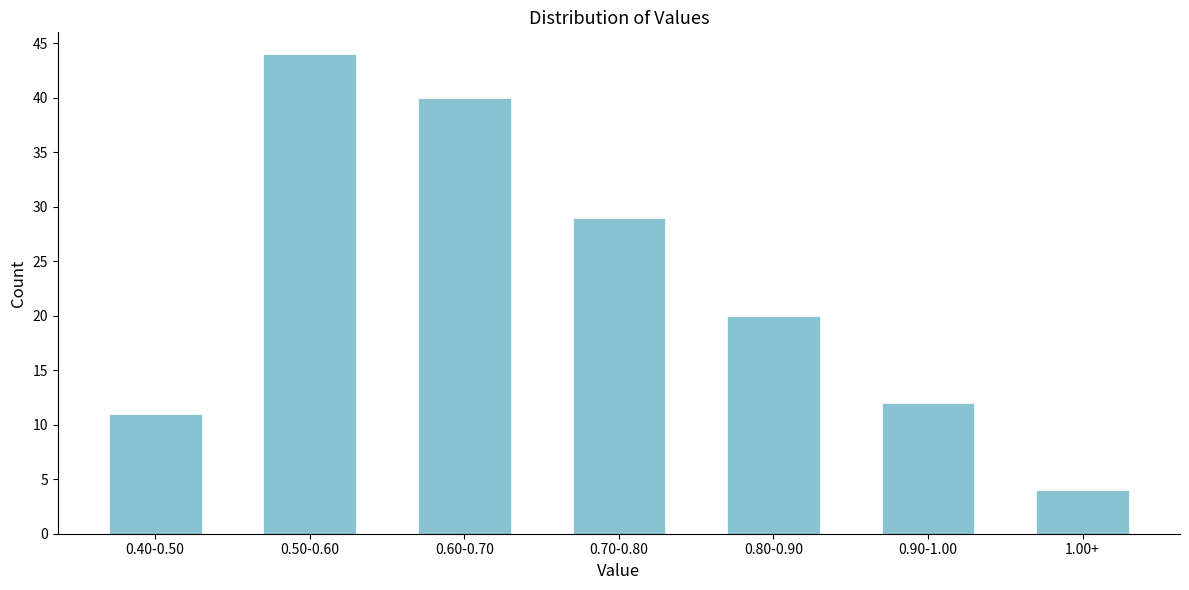

Reading left to right, transcribe all the data shown in this chart.

0.40-0.50=11	0.50-0.60=44	0.60-0.70=40	0.70-0.80=29	0.80-0.90=20	0.90-1.00=12	1.00+=4